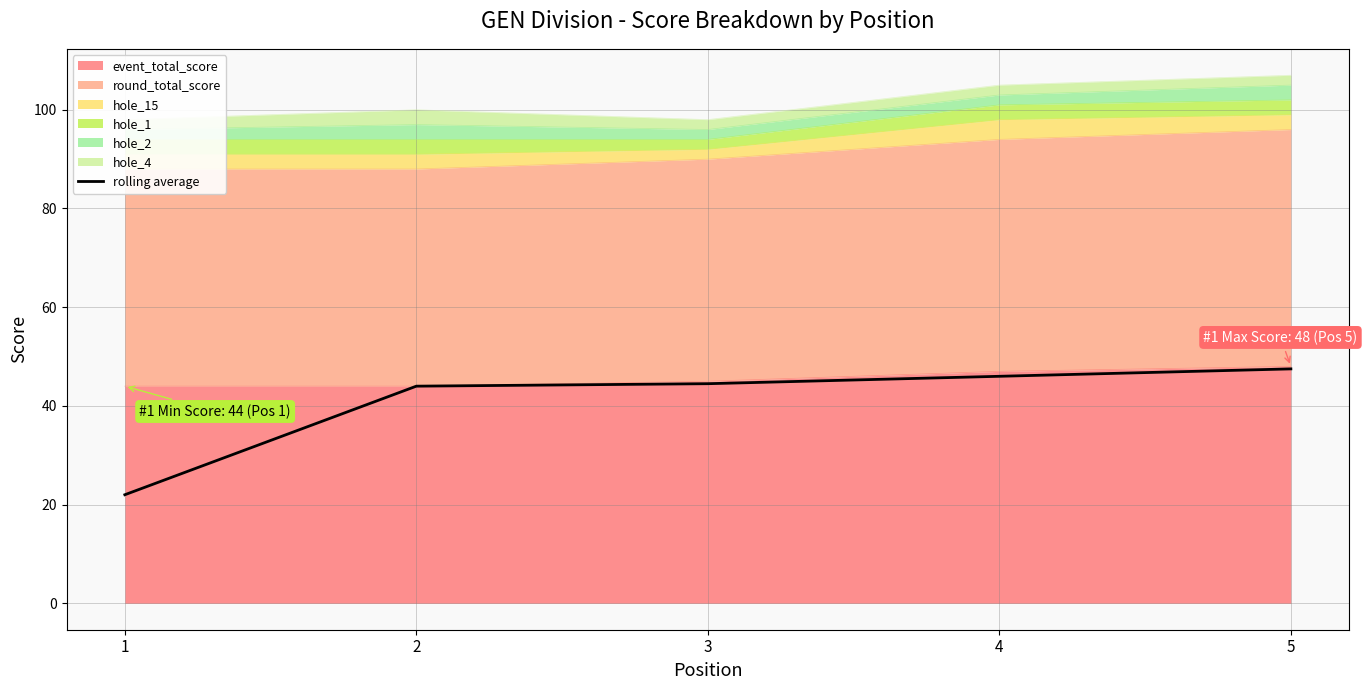

Rank the categories by value from lowest to highest.

1, 2, 3, 4, 5